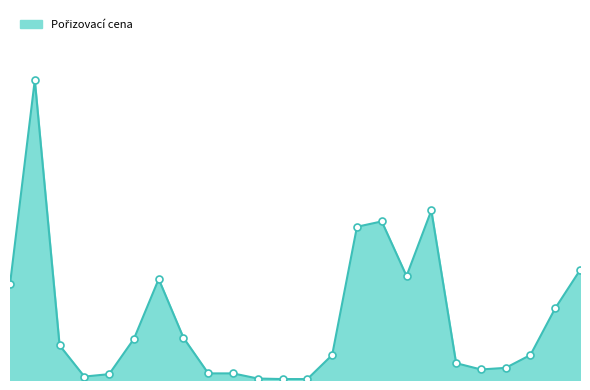

Is this an area chart (filled region under the line)?

Yes